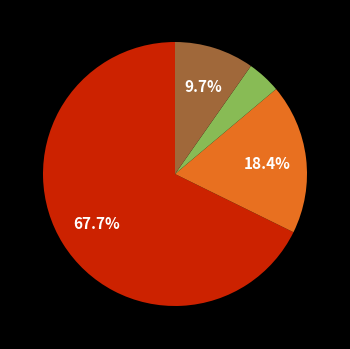

Is there any slice that represents more than half of the pie?

Yes